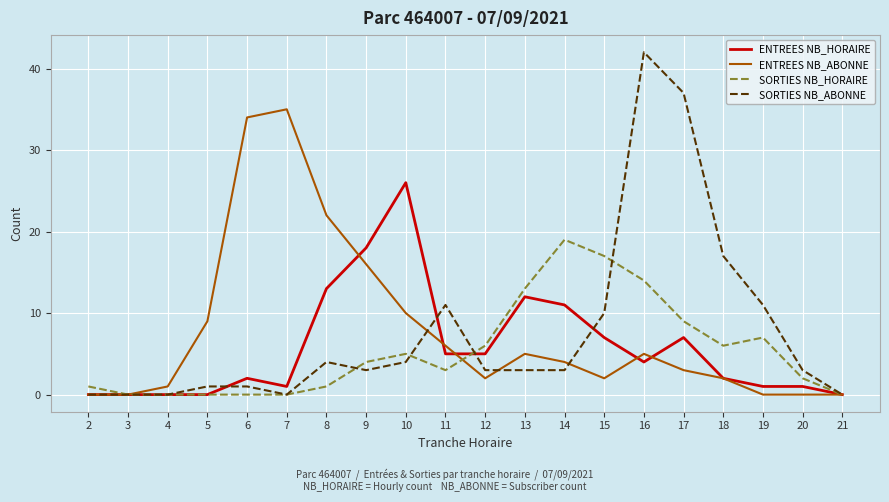

Between 15 and 18, which series saw the biggest shift?

SORTIES NB_HORAIRE